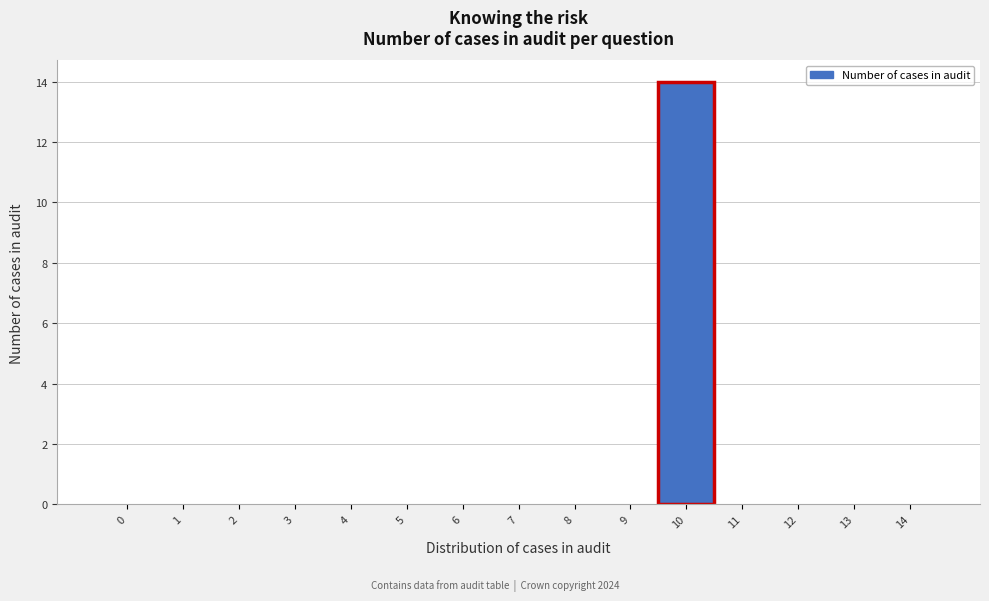

Reading left to right, what are all the values shown in this chart?

0=0	1=0	2=0	3=0	4=0	5=0	6=0	7=0	8=0	9=0	10=14	11=0	12=0	13=0	14=0